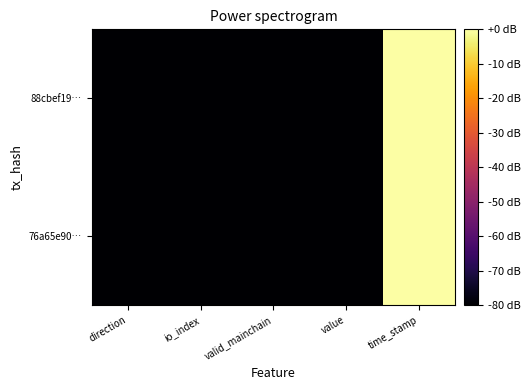

Which series has the largest range (max minus min)?

76a65e90…